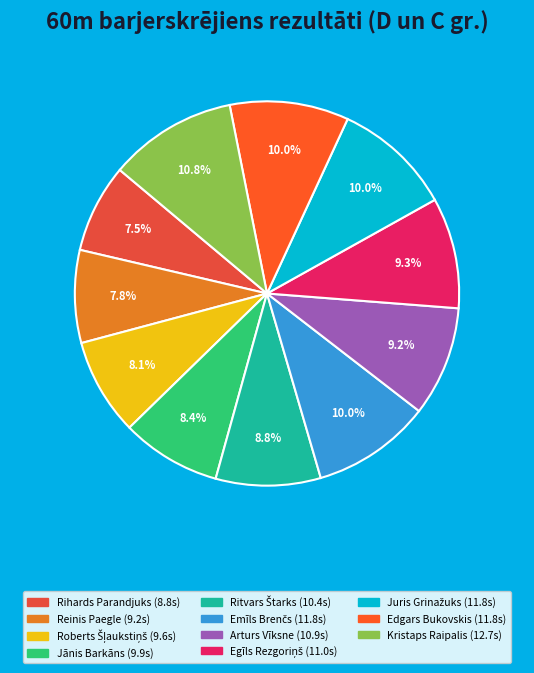

How many slices are in this pie chart?

11